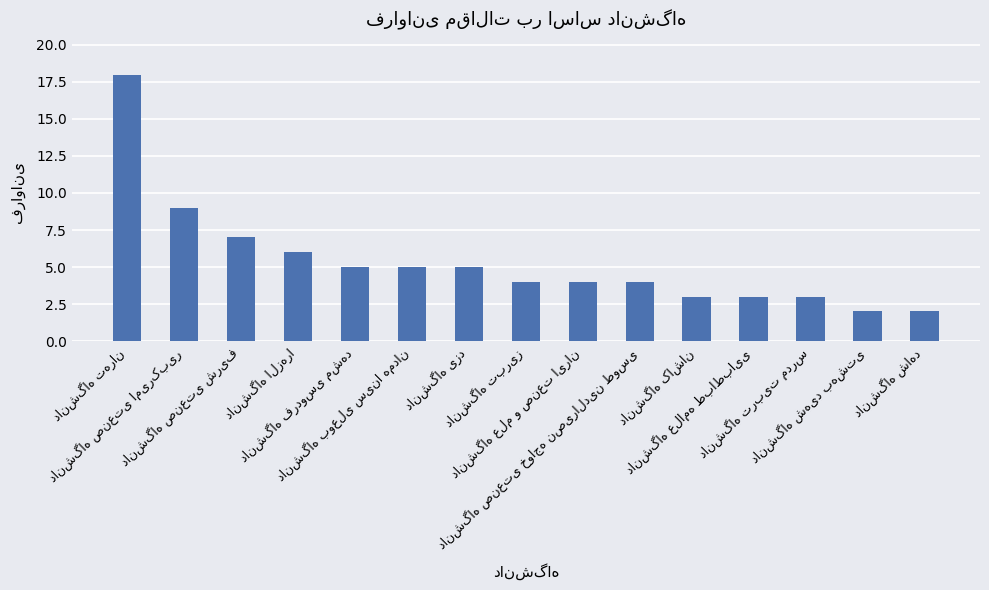

What is the sum of all values?

80